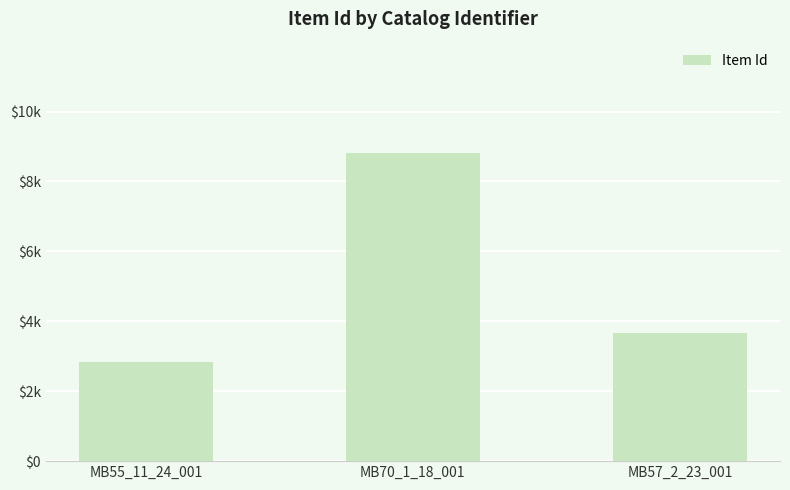

What is the difference between the second highest and minimum values?

825